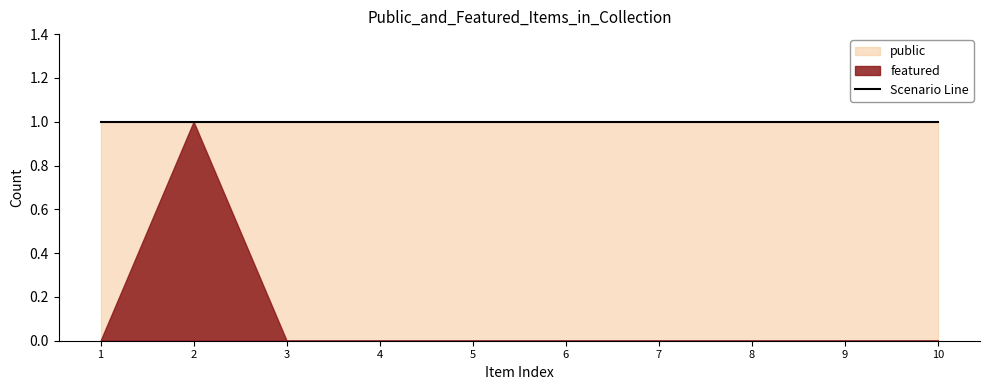

Reading right to left, list all the values displayed in this chart.

public: 1	1	1	1	1	1	1	1	1	1
featured: 0	0	0	0	0	0	0	0	1	0